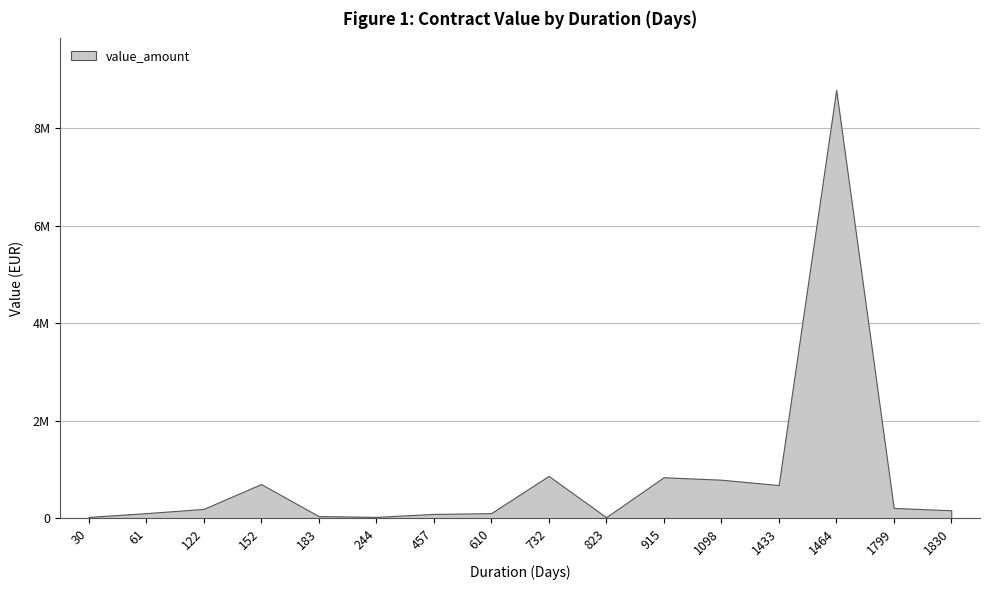

Does the chart have visible grid lines?

Yes